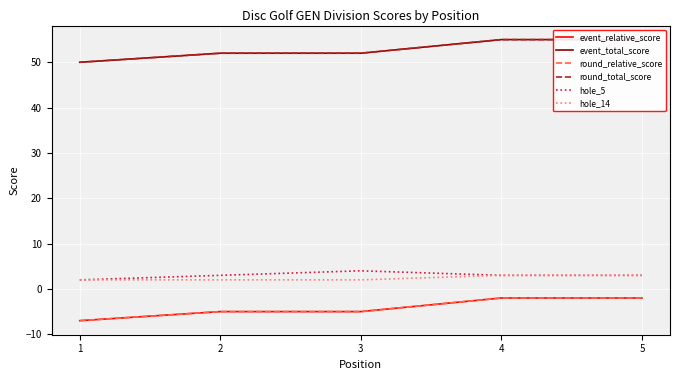

True or false: round_relative_score has more than 2 points higher than both neighbors.

False